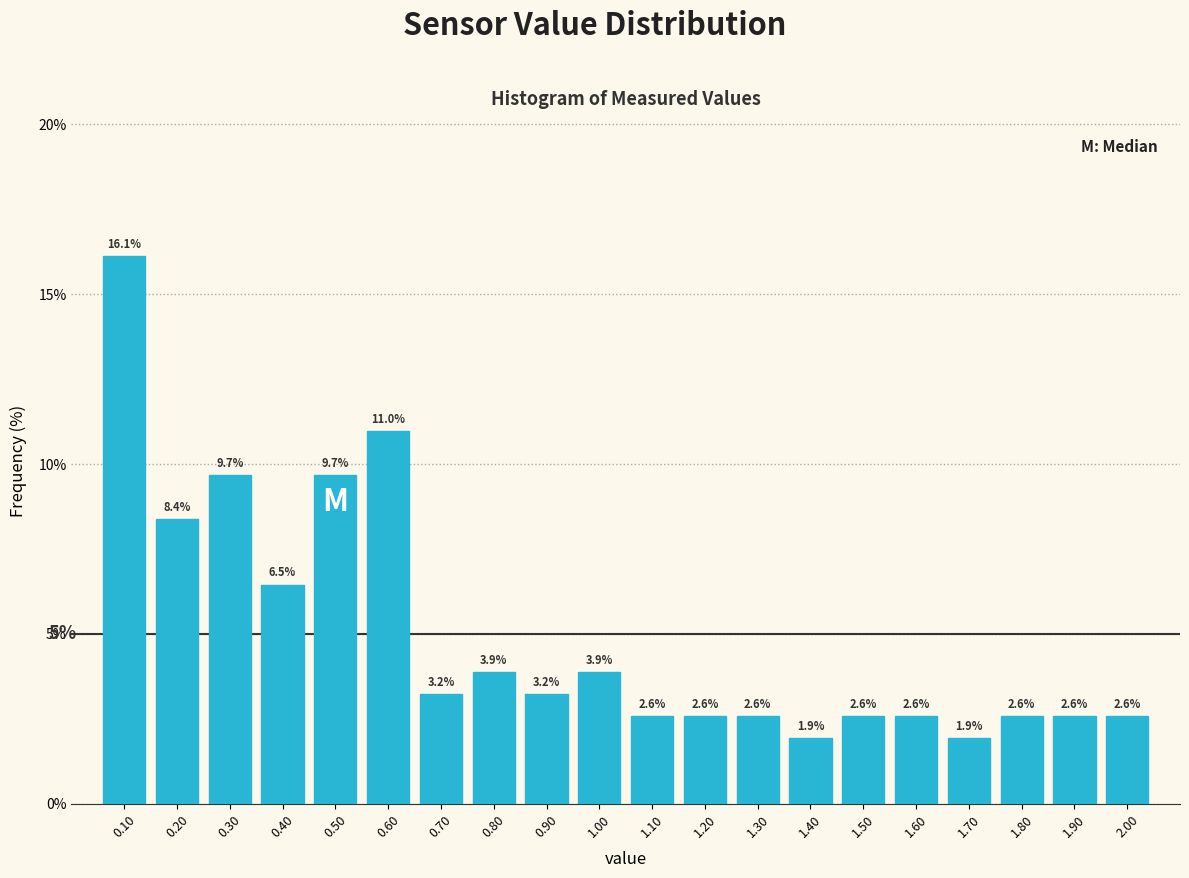

What is the height of the bar covering 1.95 to 2.05 on the x-axis?

2.6